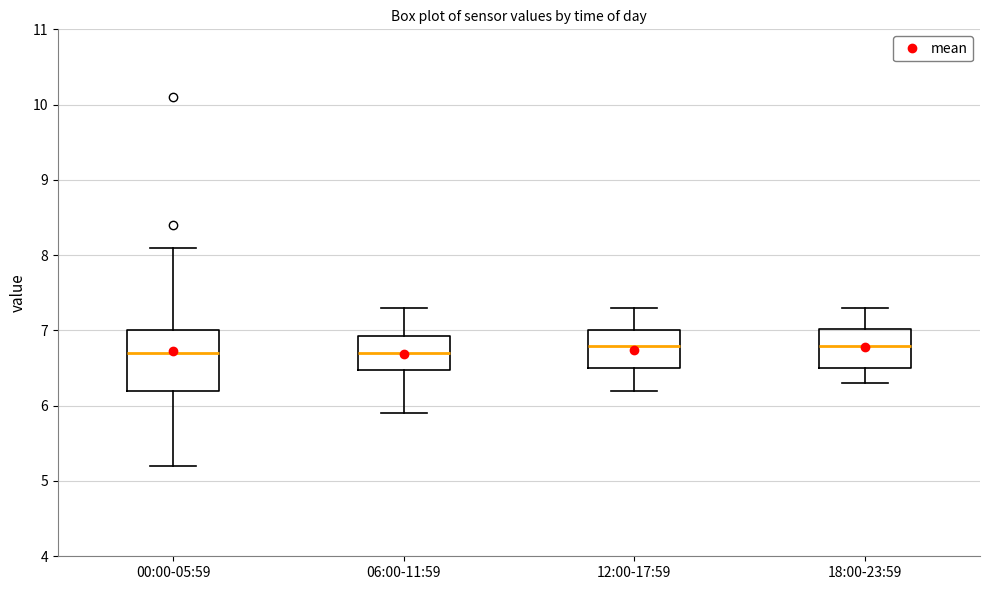

Which box is the tallest, from its lower edge to its upper edge?

00:00-05:59